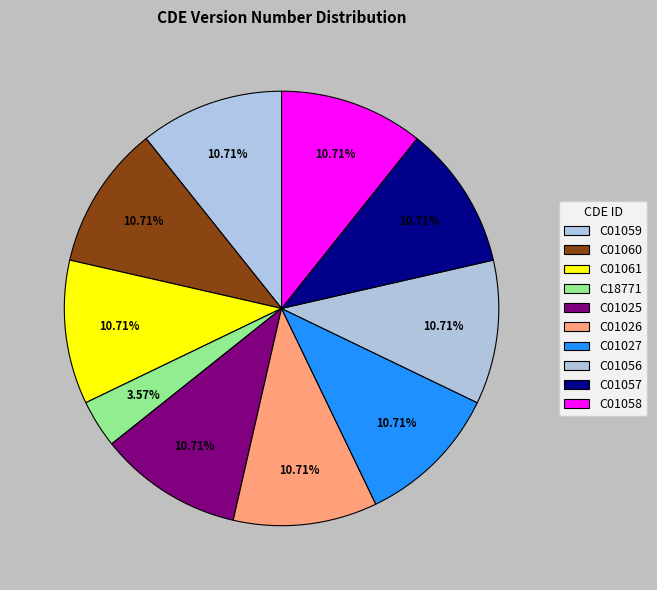

How many slices are in this pie chart?

10